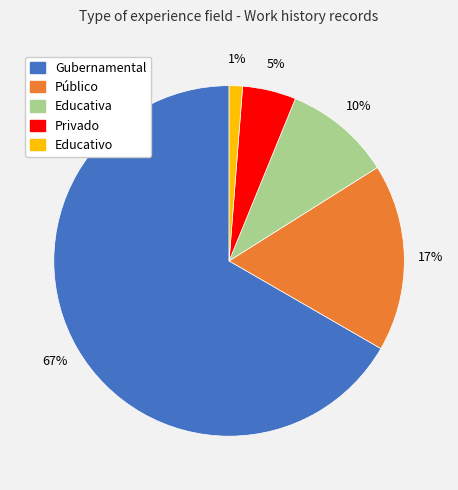

To the nearest percent, what portion does Educativo represent?

1%